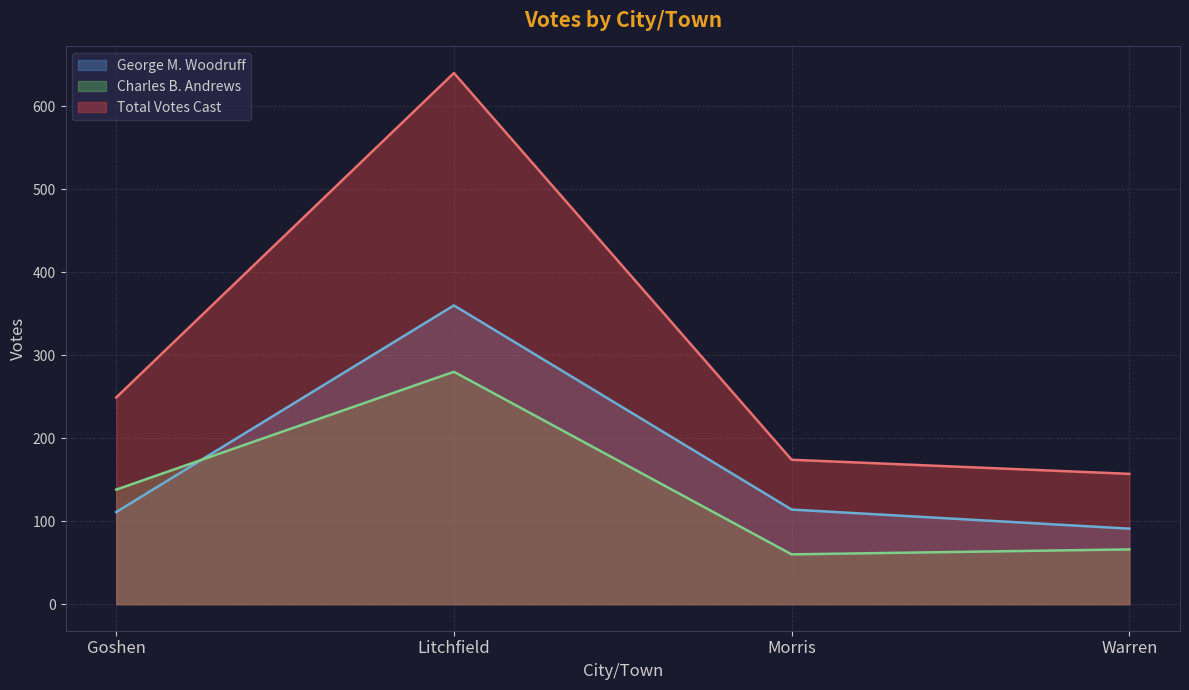

At how many categories does at least one series exceed 227?

2